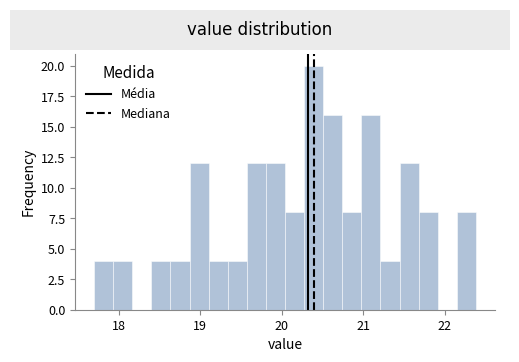

Around what value on the x-axis is the tallest bar? Give the approximate position of its centre, as read against the axis.

20.4